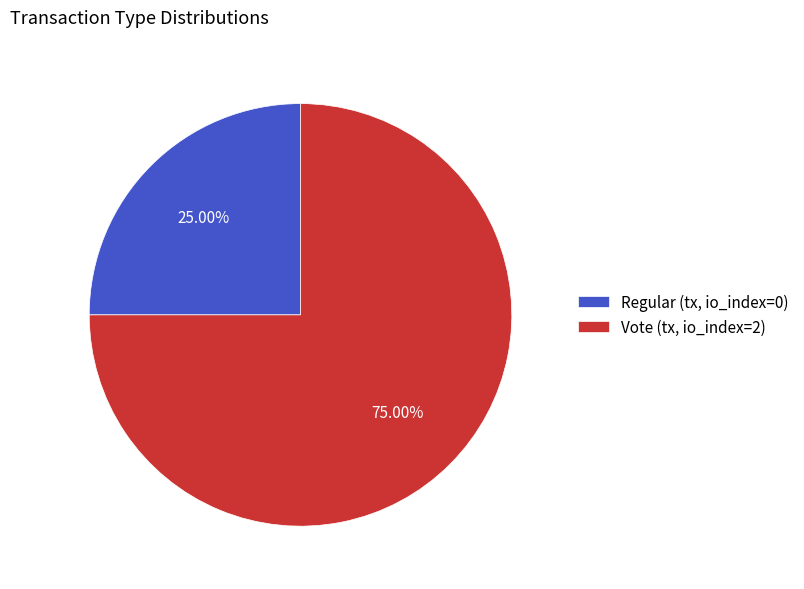

Which category accounts for the majority?

Vote (tx, io_index=2)